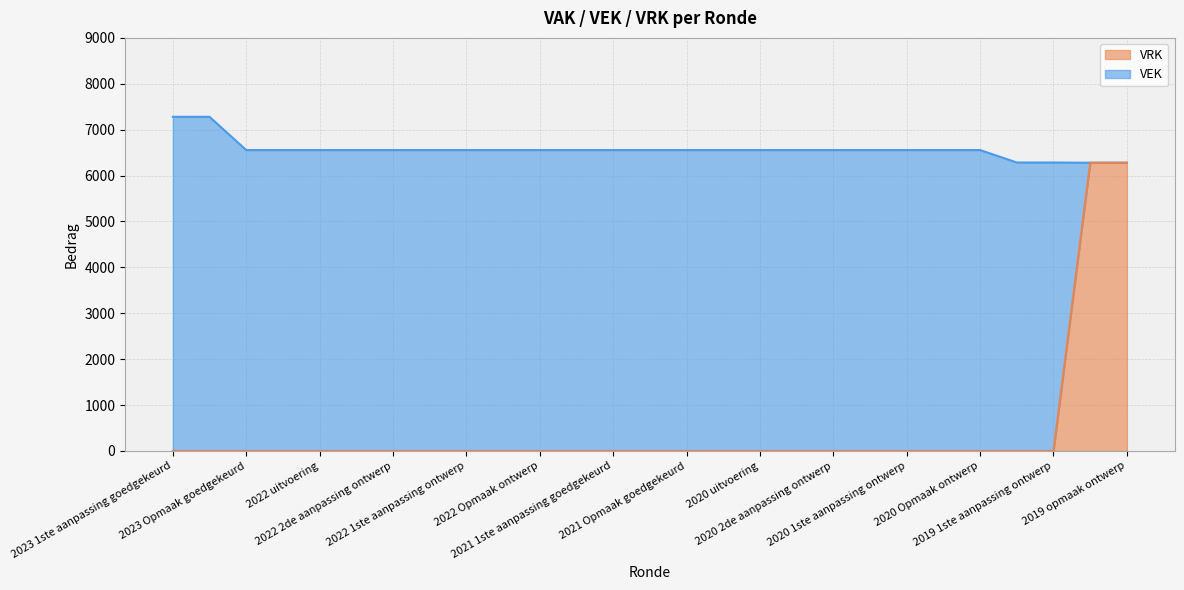

What is the difference between the maximum and minimum values in the VRK series?

6280